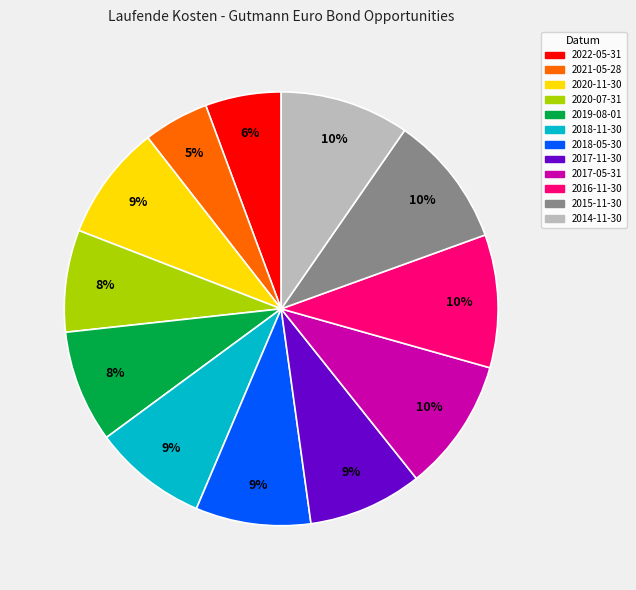

Count the number of slices in the pie.

12